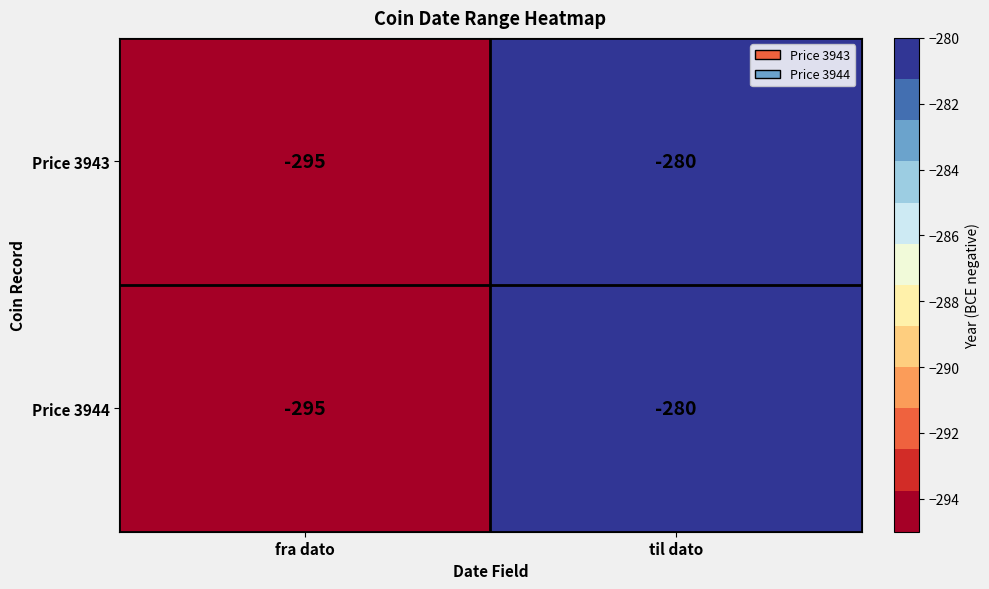

Read the Price 3944 value at fra dato, to the nearest 5.

-295